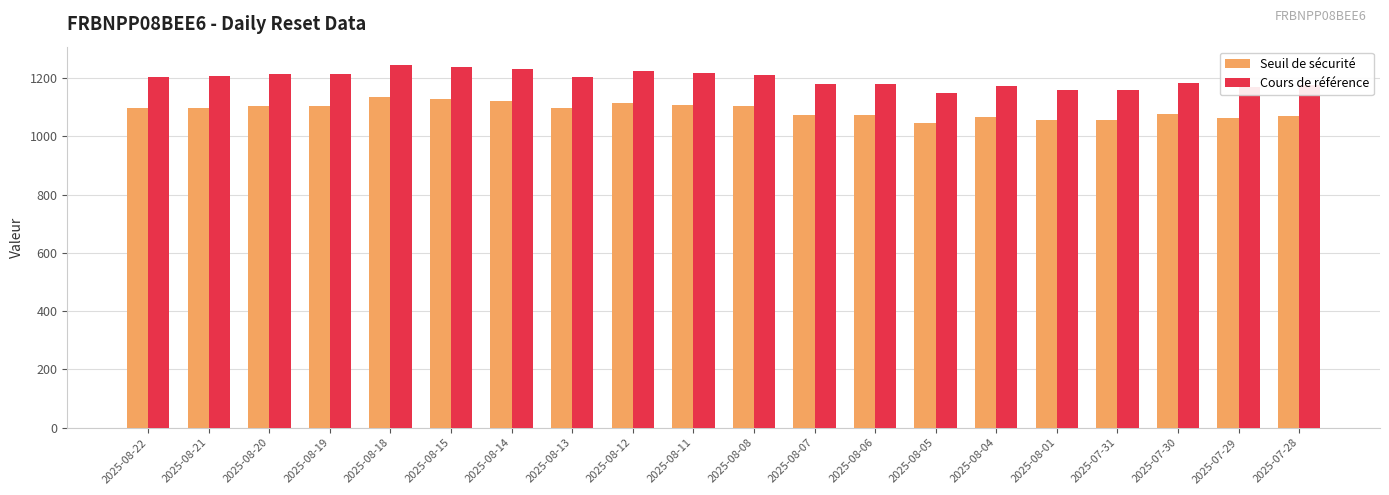

Rank the series by their maximum value, from lowest to highest.

Seuil de sécurité, Cours de référence